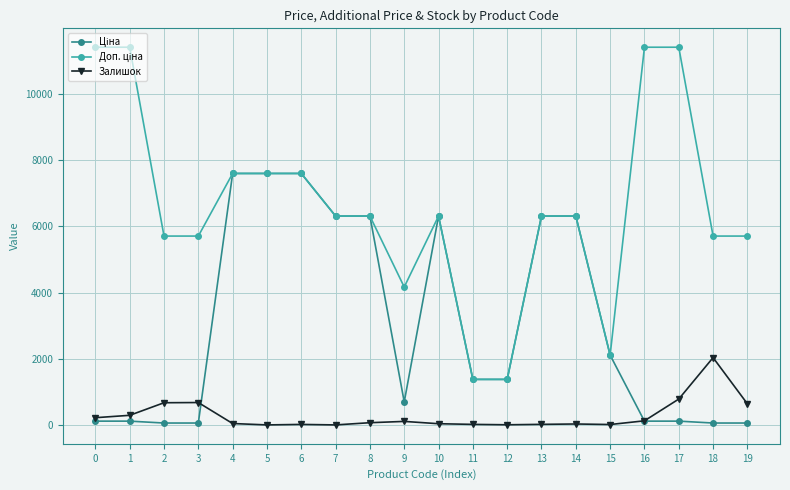

What is the maximum value shown in the chart?

11410.0